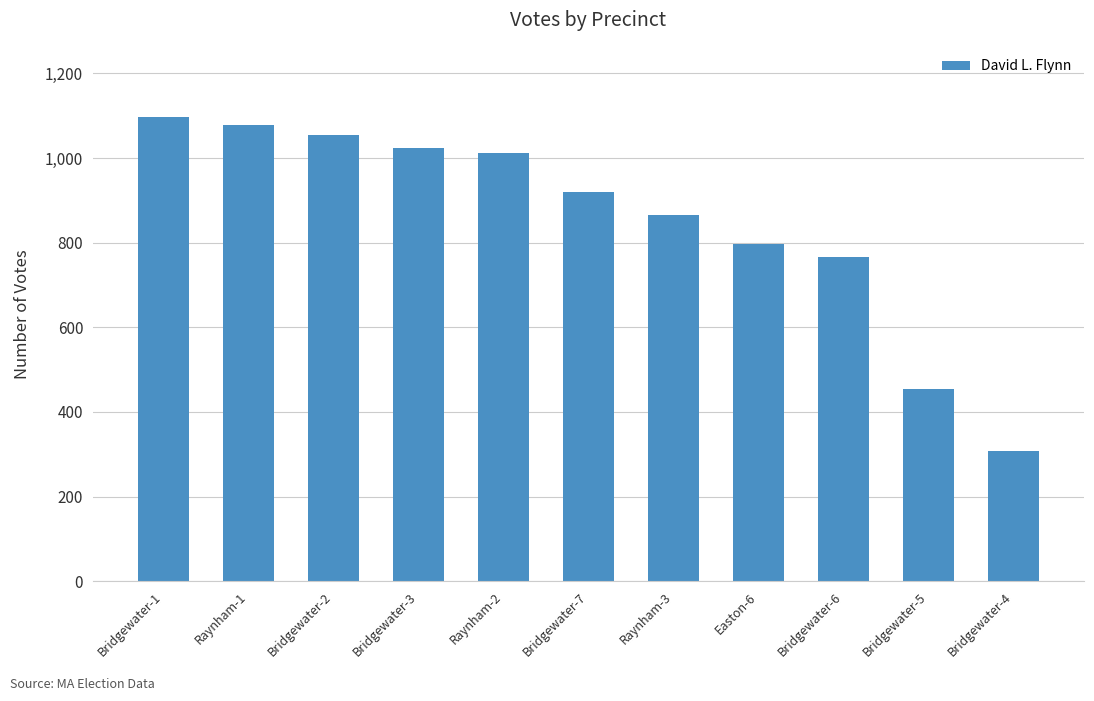

What is the value of the 10th bar from the left?

454